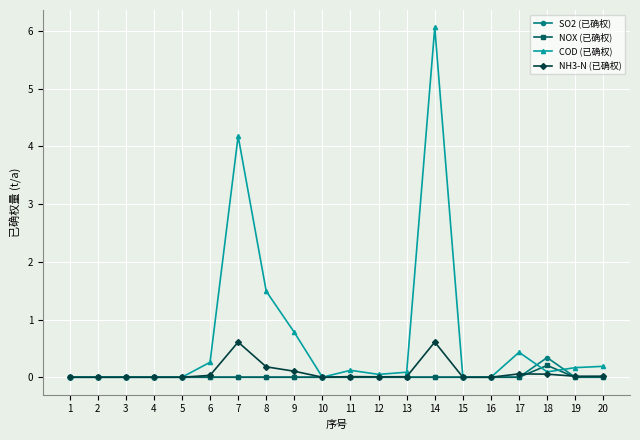

Which series changed the most between 6 and 11?

COD (已确权)